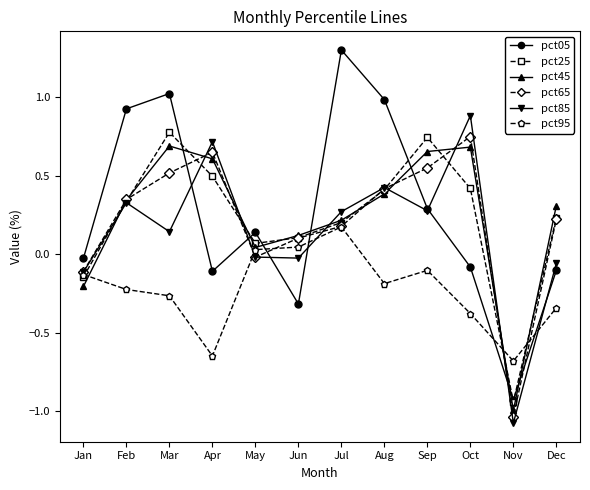

Where is the first local minimum for pct05?

Apr